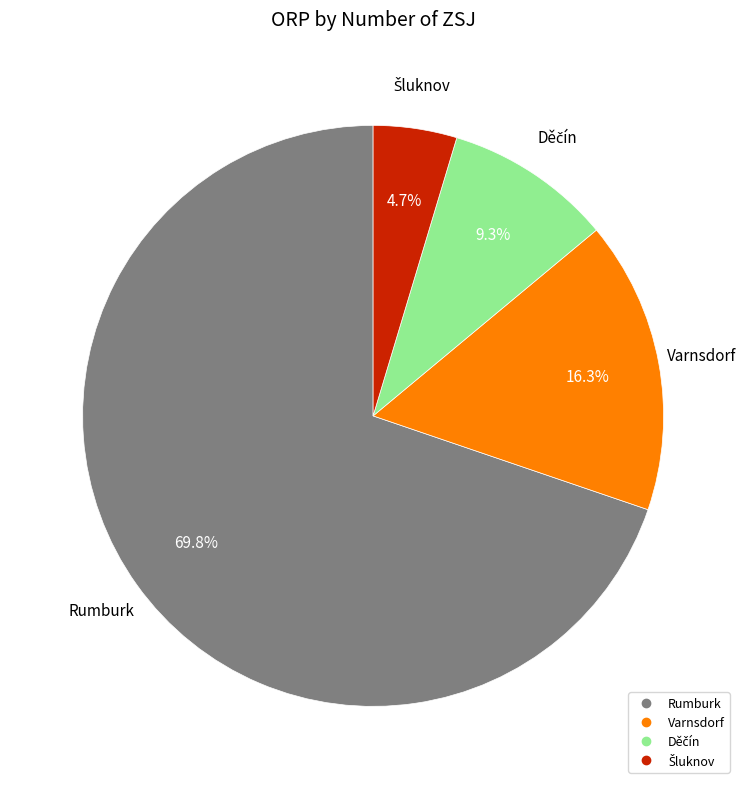

What is the majority slice?

Rumburk